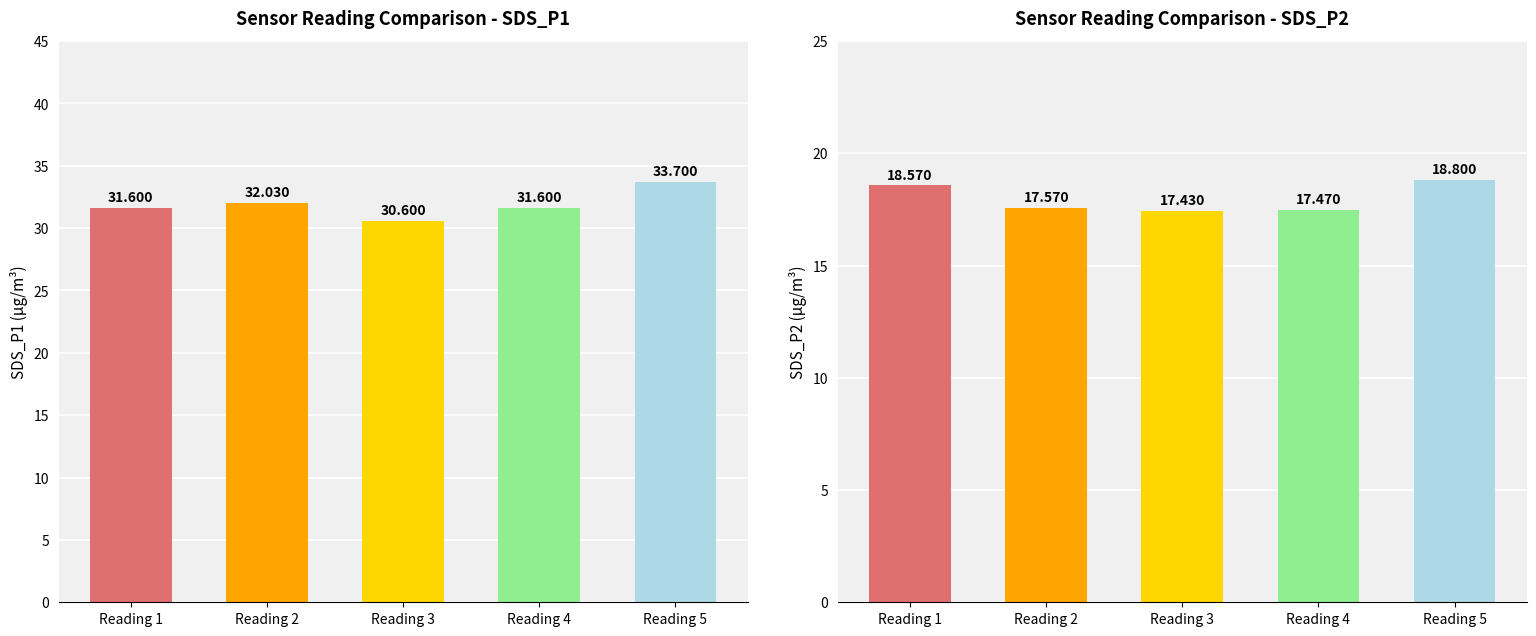

Is the value of SDS_P2 at Reading 2 greater than the value of SDS_P1 at Reading 1?

No